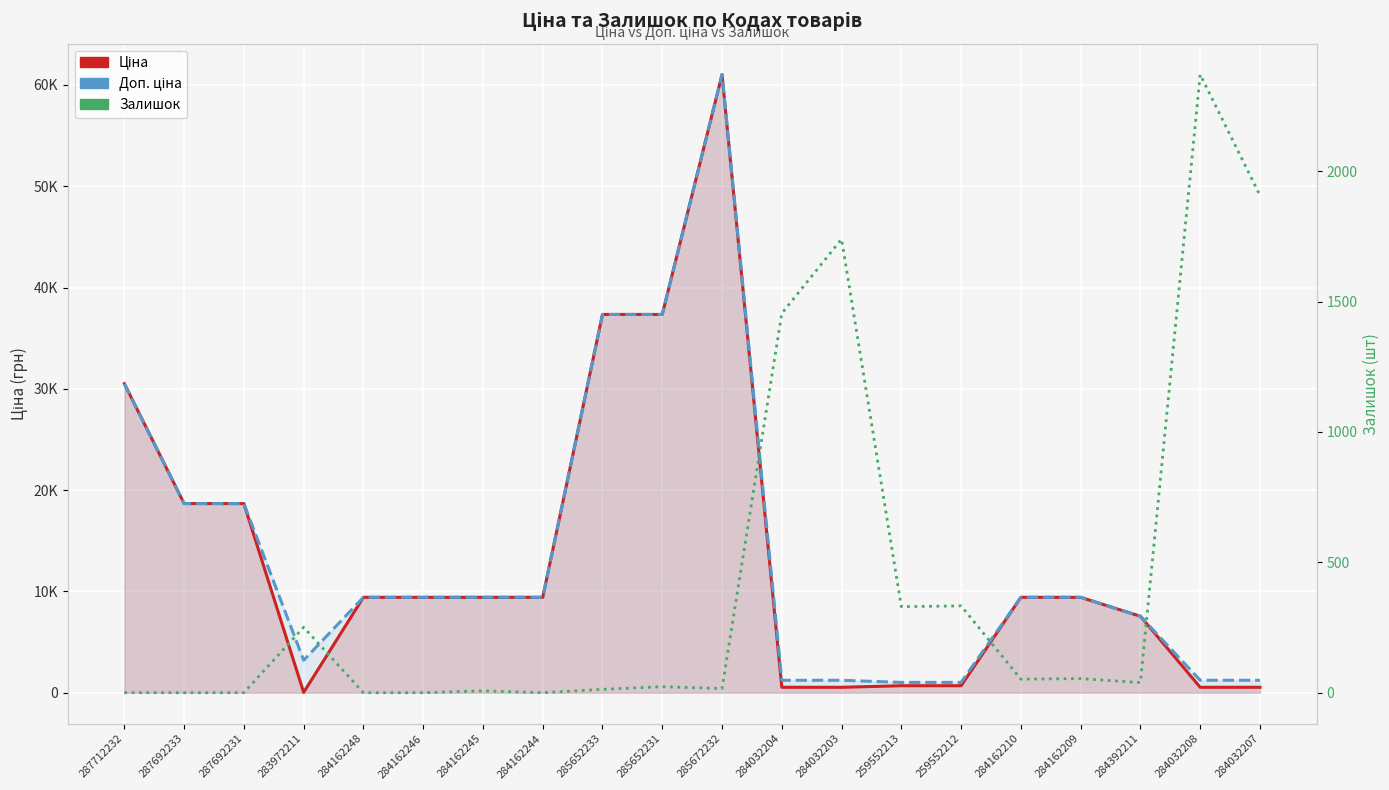

What is the difference between the second highest and second lowest values in the Доп. ціна series?

36325.2